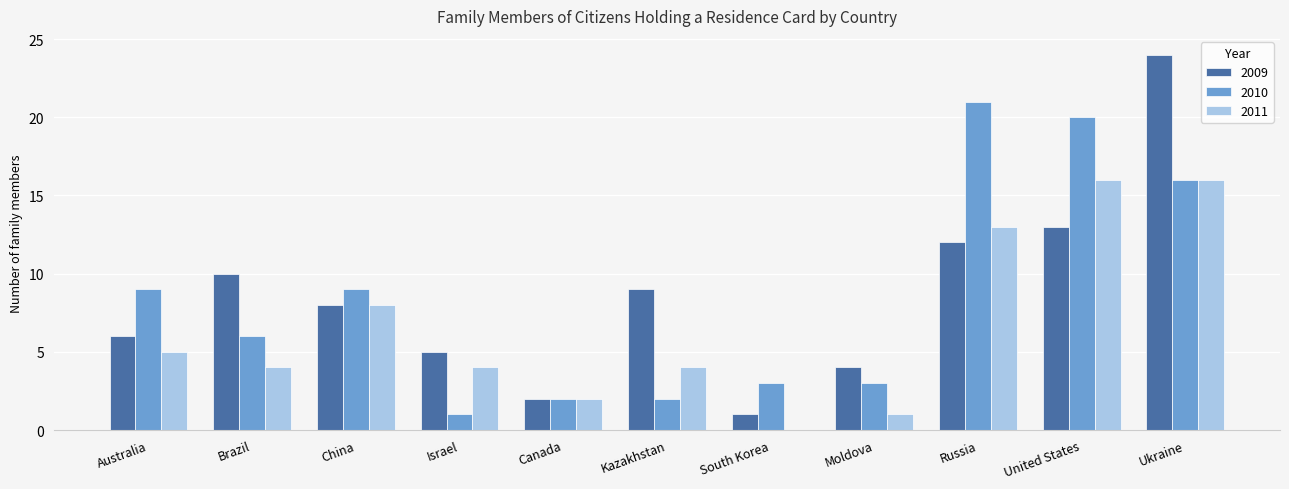

How many groups of bars are there?

11